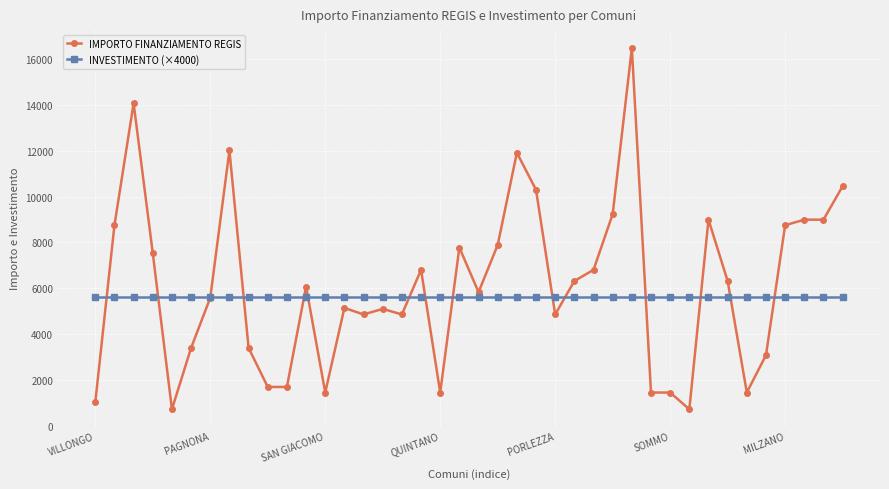

What is the value of the INVESTIMENTO (×4000) point at the 35th from the left?

5600